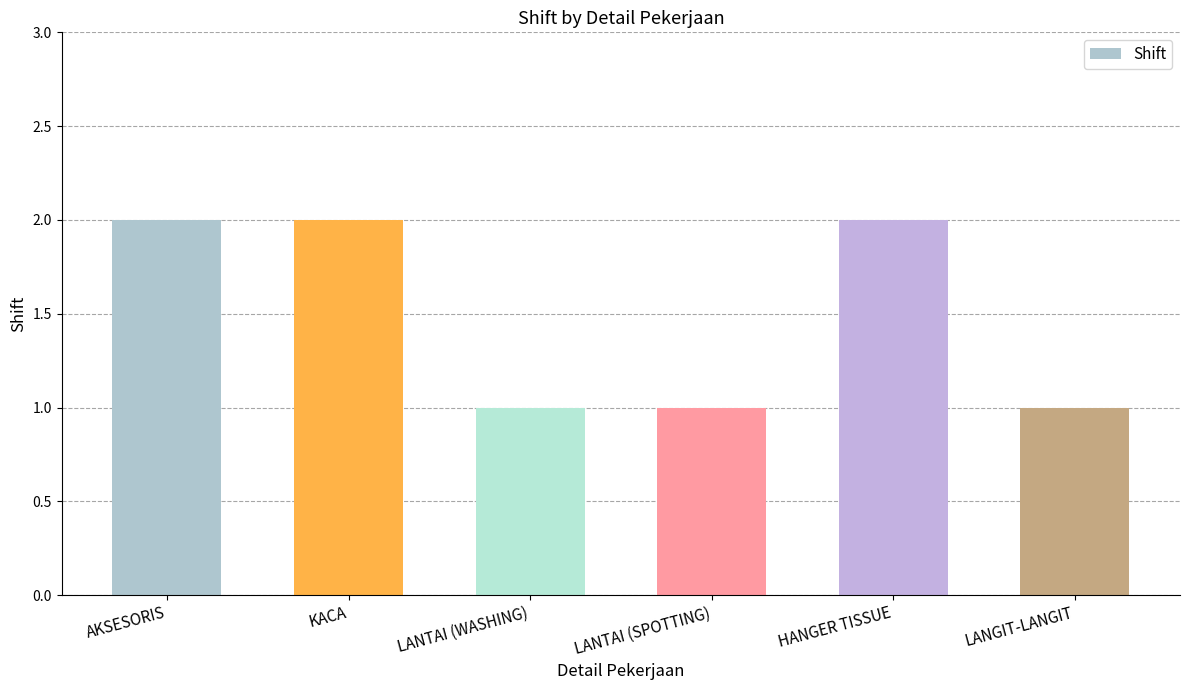

What is the value of the 6th bar from the left?

1